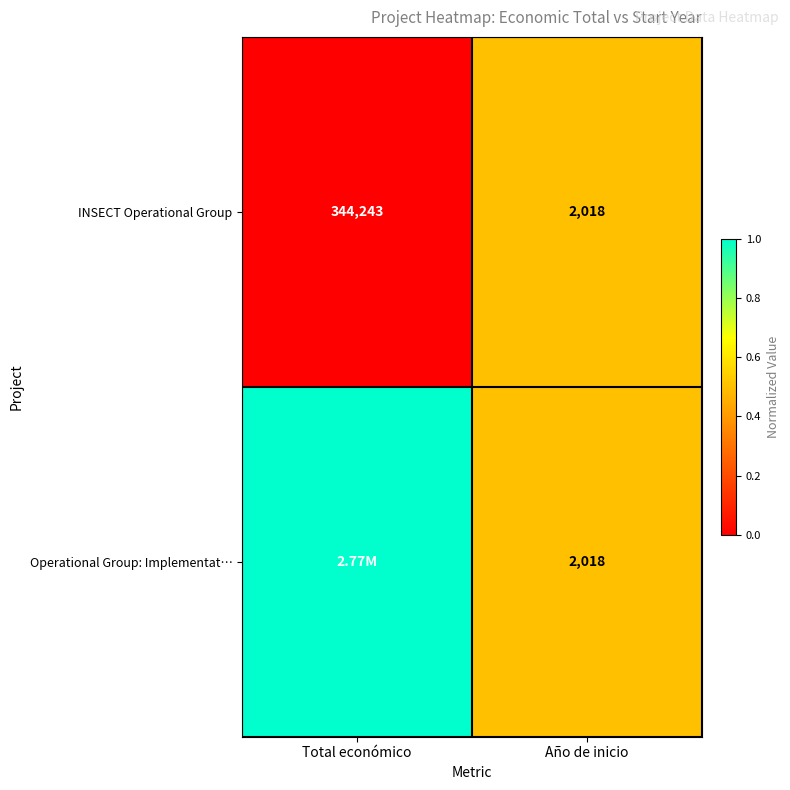

Count the number of data series in this chart.

2